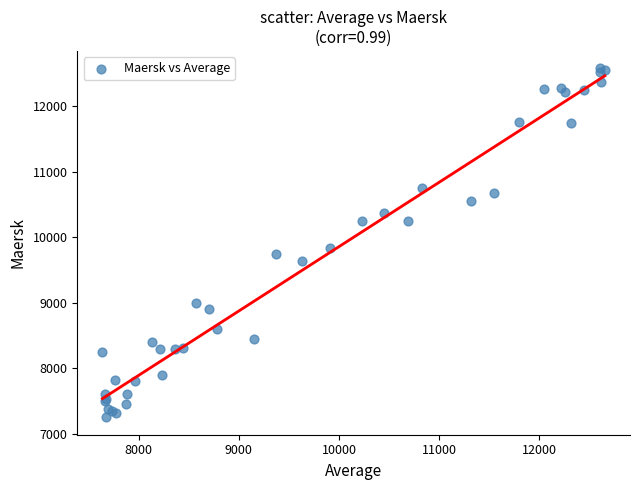

What Y value in the scatter plot is closest to 9913?

9829